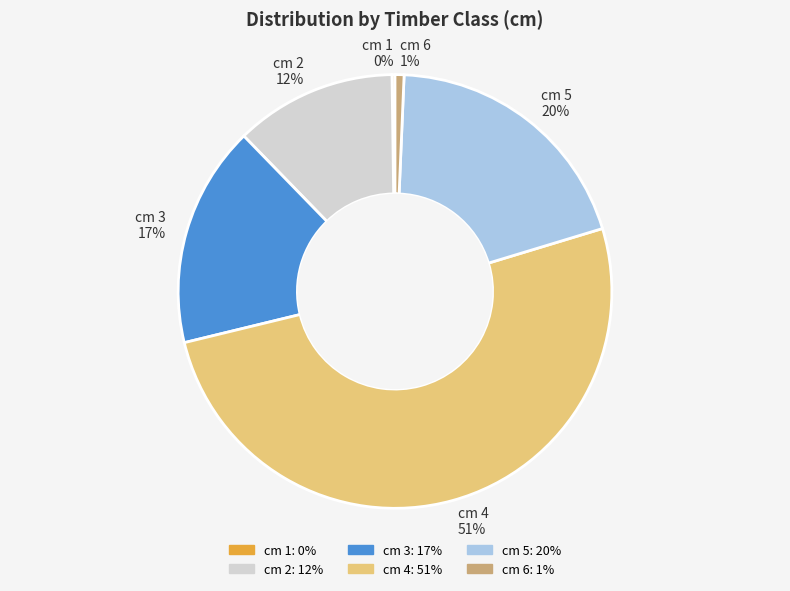

Combined, do cm 4 and cm 3 account for over 50%?

Yes